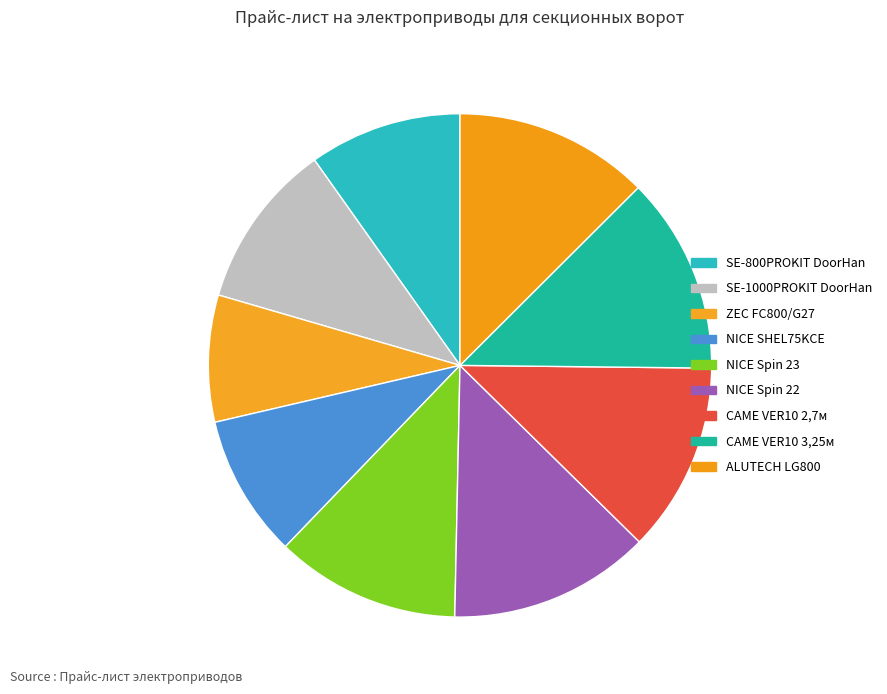

How many segments does this pie chart have?

9